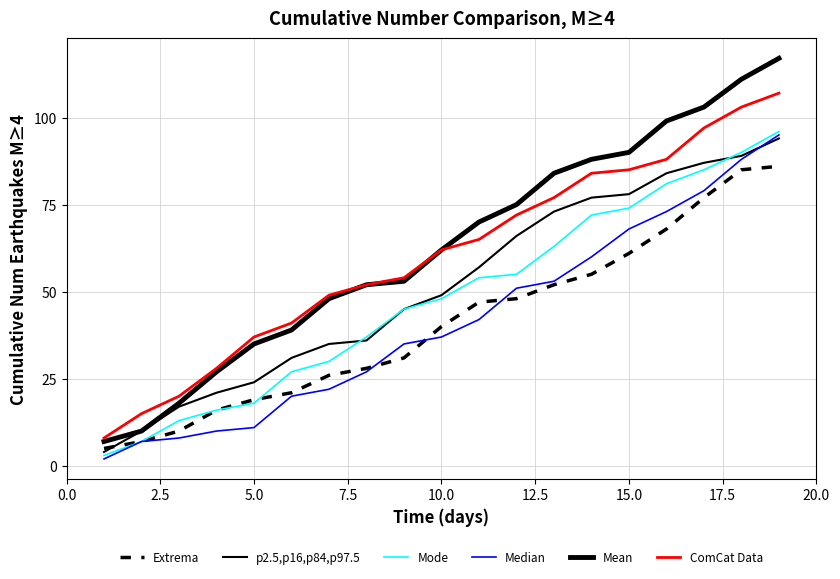

Does the chart display data point markers on the line(s)?

No